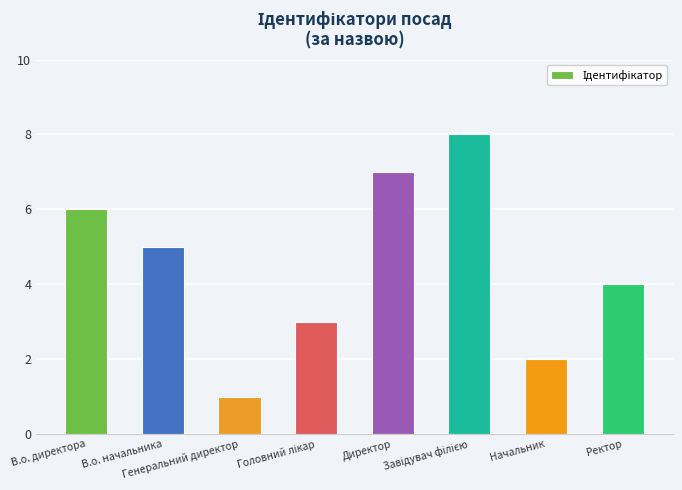

Reading left to right, transcribe all the data shown in this chart.

6	5	1	3	7	8	2	4